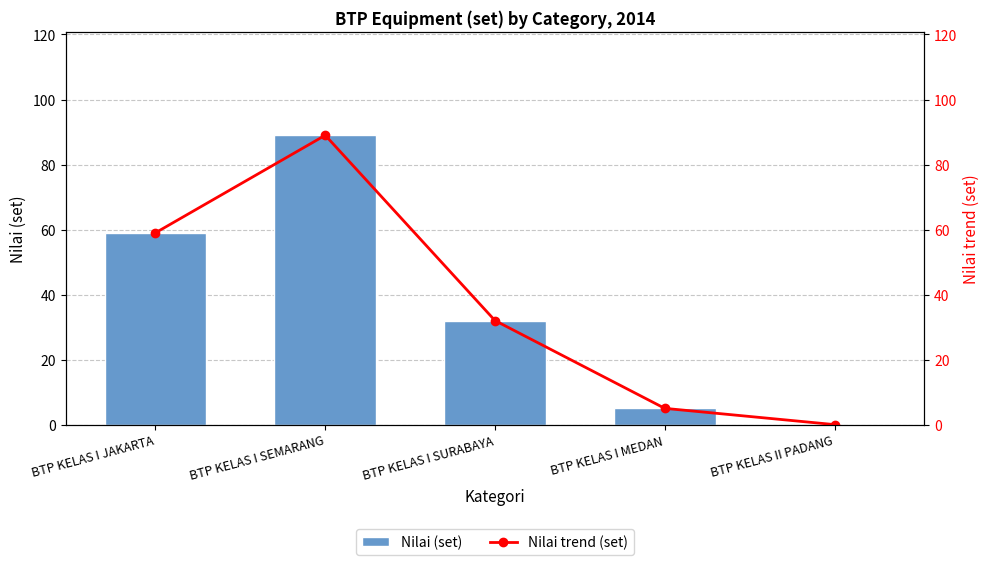

What are all the series names shown in the legend?

Nilai (set), Nilai trend (set)